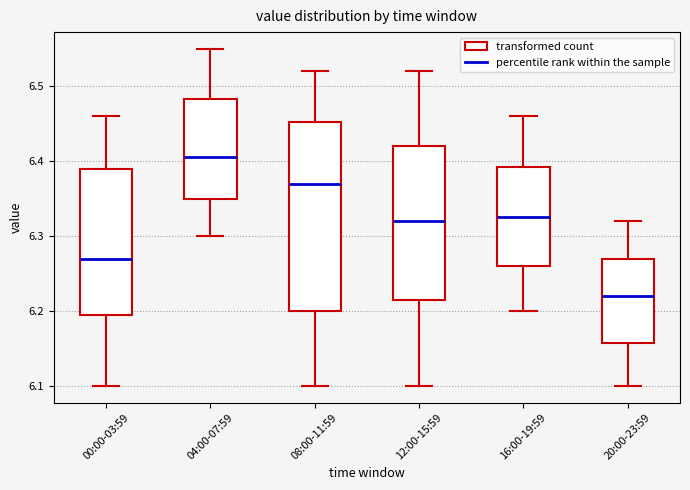

Which box's median line is the lowest?

20:00-23:59